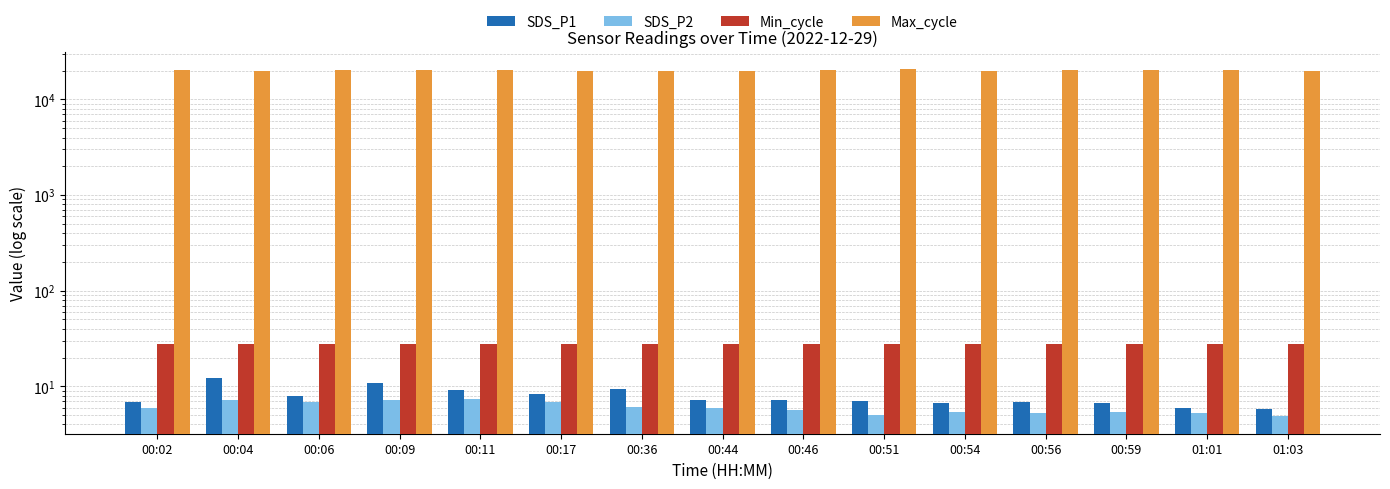

What is the difference between the second highest and second lowest values in the SDS_P2 series?

2.2